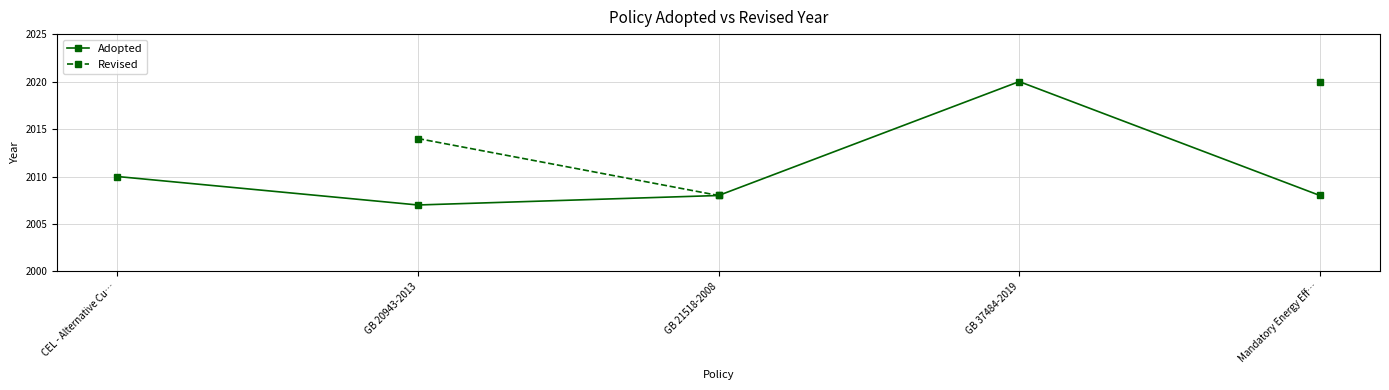

What is the label of the 1st point from the left?

CEL - Alternative Cu…